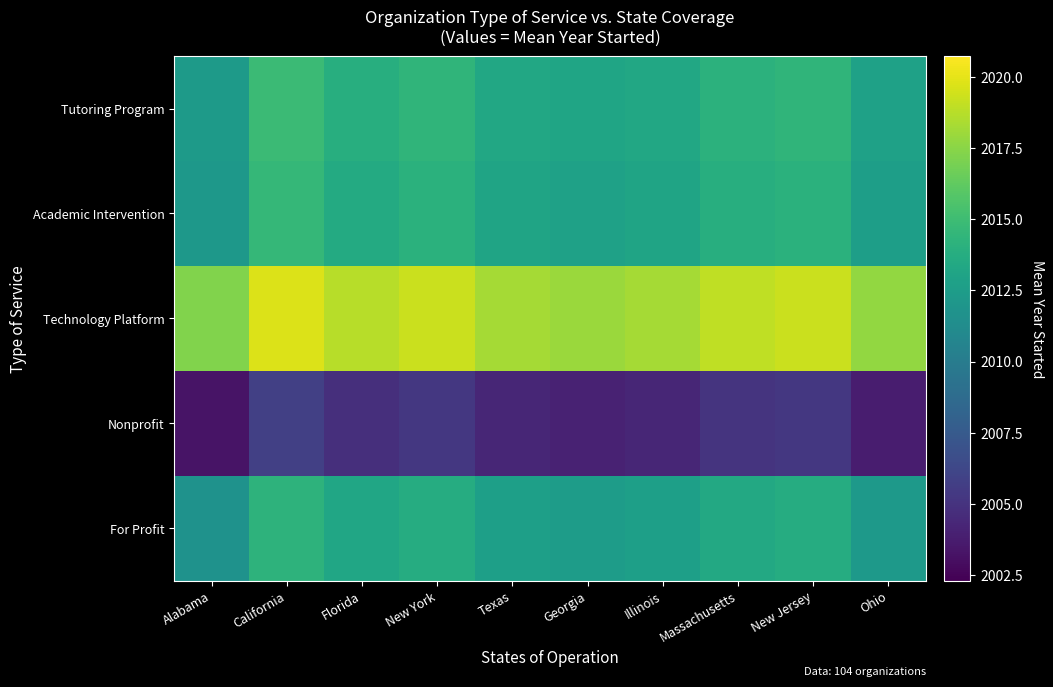

Reading left to right, what are all the values shown in this chart?

Tutoring Program: Alabama=2012.4	California=2014.9	Florida=2013.9	New York=2014.4	Texas=2013.4	Georgia=2013.1	Illinois=2013.4	Massachusetts=2014.1	New Jersey=2014.4	Ohio=2012.9
Academic Intervention: Alabama=2012.1	California=2014.6	Florida=2013.6	New York=2014.1	Texas=2013.1	Georgia=2012.8	Illinois=2013.1	Massachusetts=2013.8	New Jersey=2014.1	Ohio=2012.6
Technology Platform: Alabama=2017.2	California=2019.7	Florida=2018.7	New York=2019.2	Texas=2018.2	Georgia=2018.0	Illinois=2018.2	Massachusetts=2019.0	New Jersey=2019.2	Ohio=2017.7
Nonprofit: Alabama=2003.3	California=2005.8	Florida=2004.8	New York=2005.3	Texas=2004.3	Georgia=2004.0	Illinois=2004.3	Massachusetts=2005.0	New Jersey=2005.3	Ohio=2003.8
For Profit: Alabama=2011.7	California=2014.2	Florida=2013.2	New York=2013.7	Texas=2012.7	Georgia=2012.5	Illinois=2012.7	Massachusetts=2013.5	New Jersey=2013.7	Ohio=2012.2